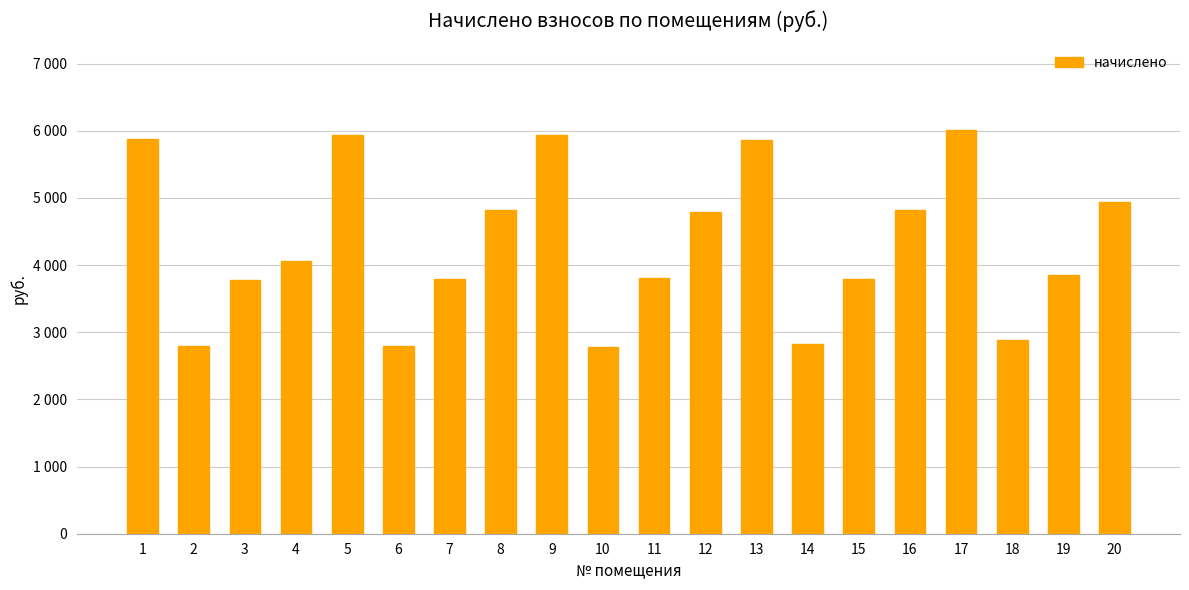

Is it true that the value at 9 is 10311.6?

False